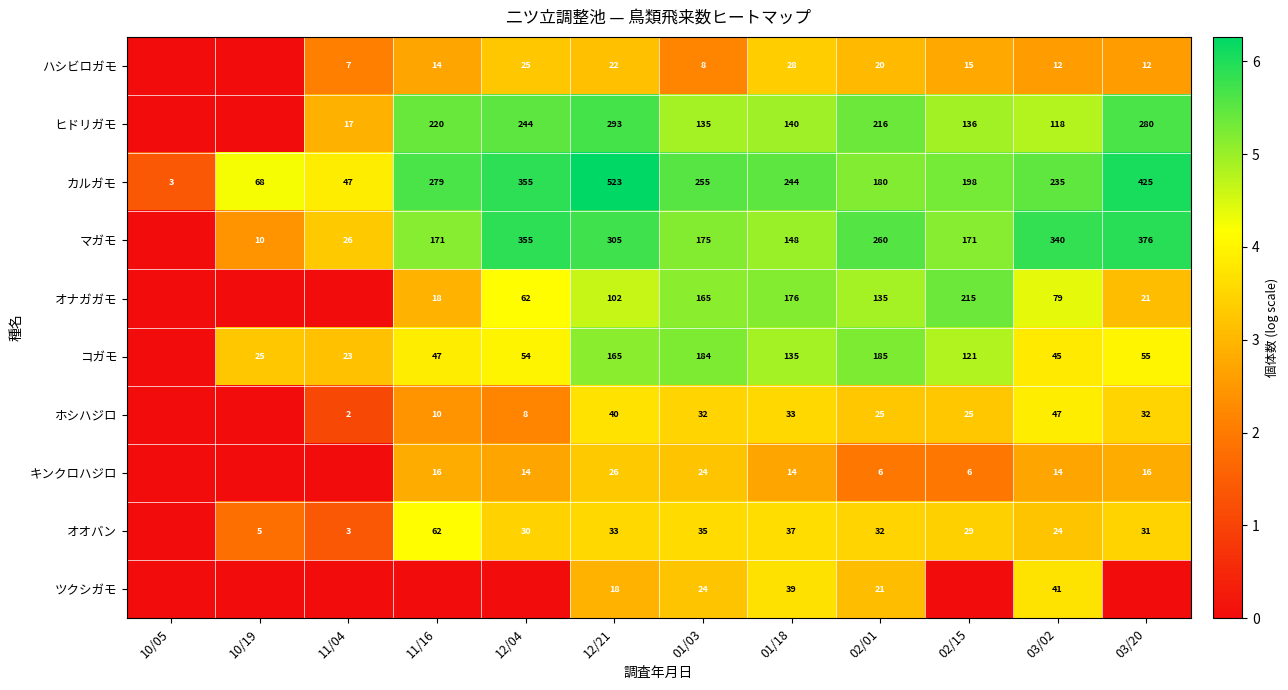

At which category is the sum across all series the highest?

12/21